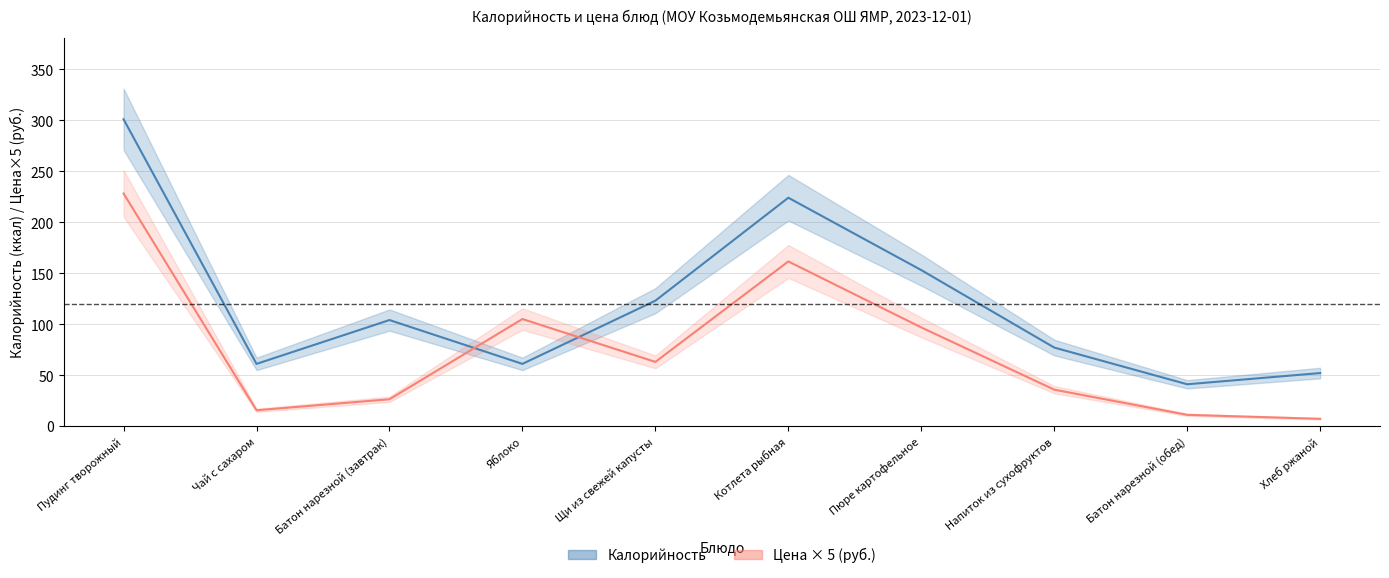

What is the difference between the maximum and second lowest values in the Цена × 5 (руб.) series?

217.2